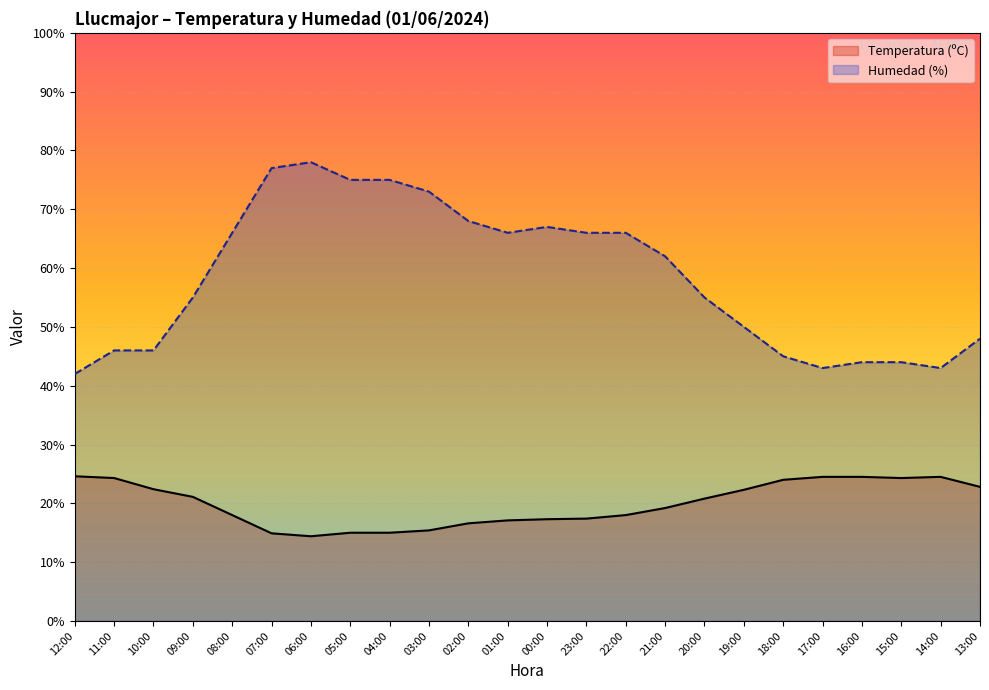

What is the label of the 9th point from the right?

21:00